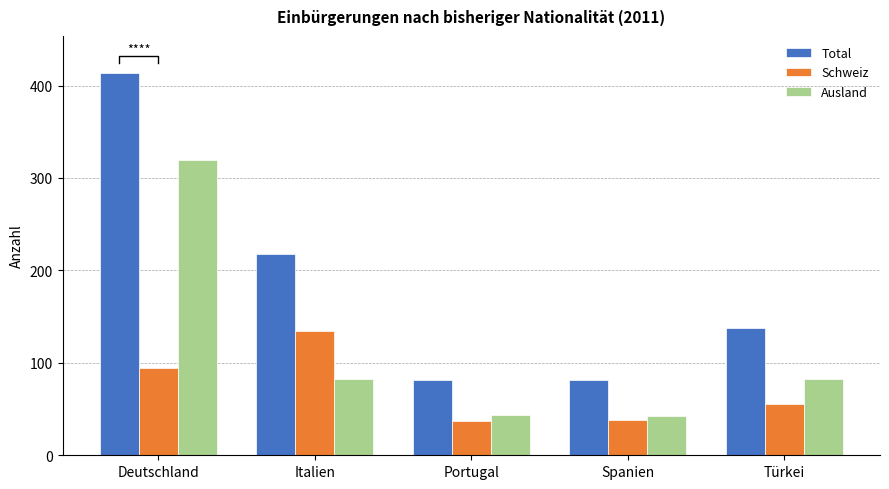

What is the minimum value shown in the chart?

37